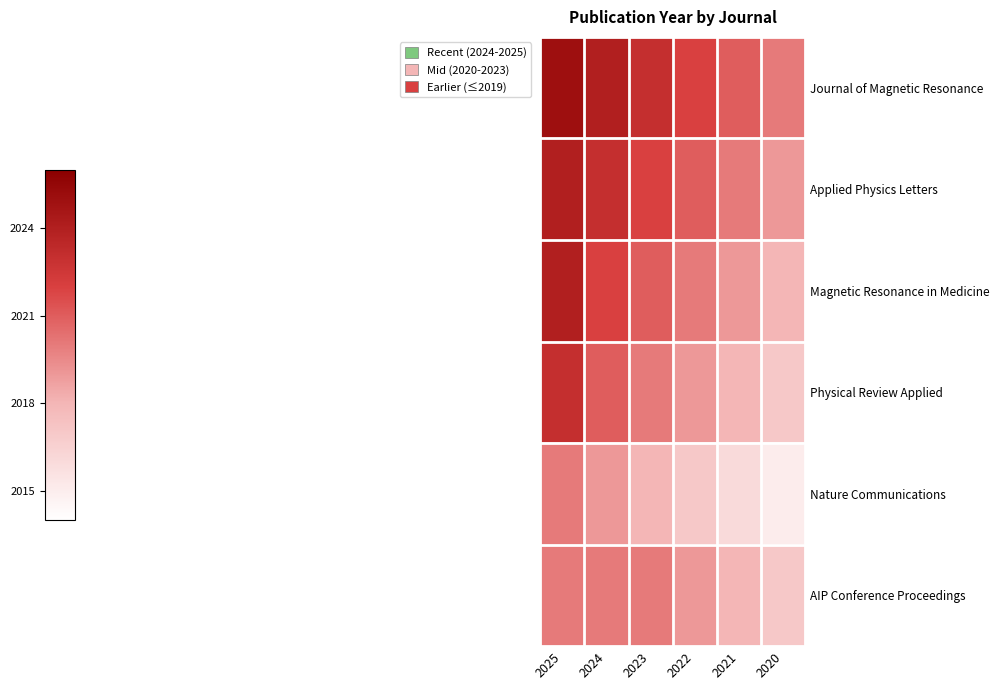

At how many categories does at least one series exceed 2022?

3